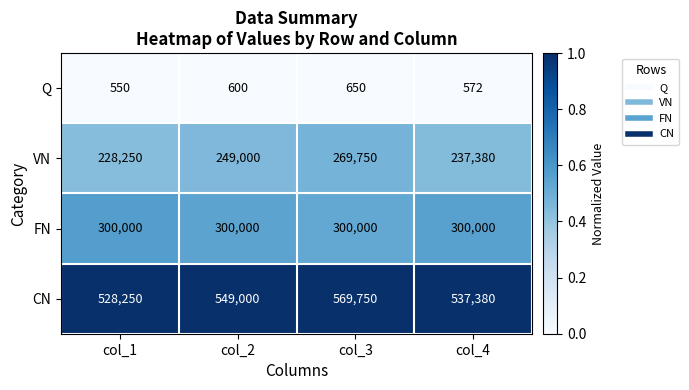

Which series has the largest total across all categories?

CN